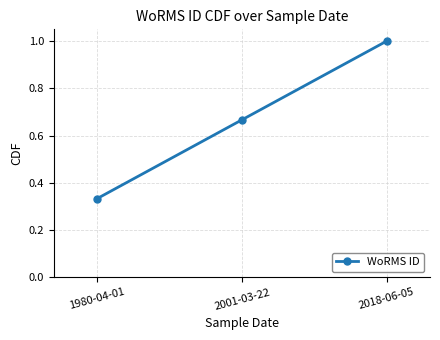

How many values are between 0 and 1?

3